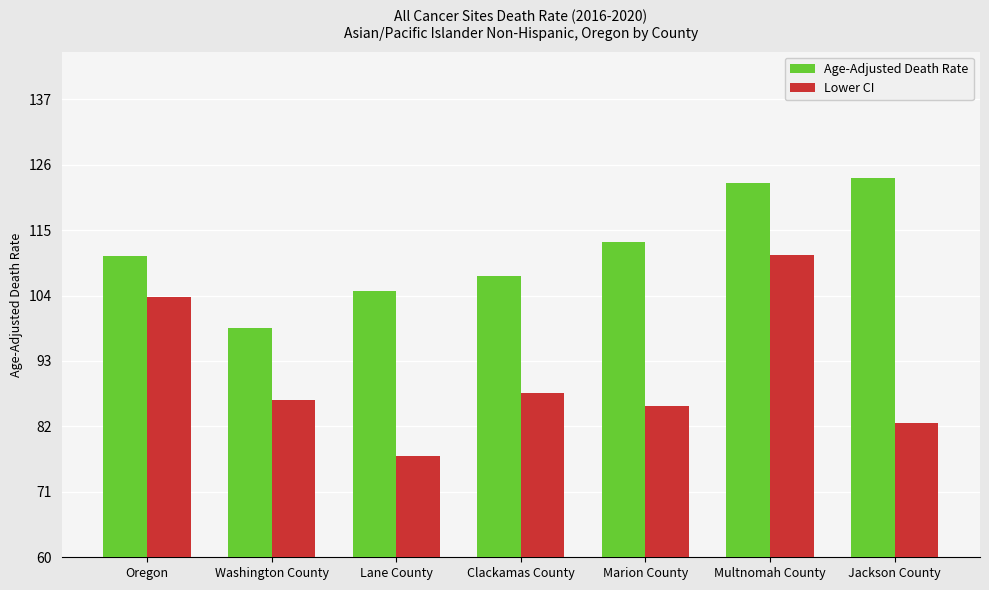

Does the chart contain any negative values?

No